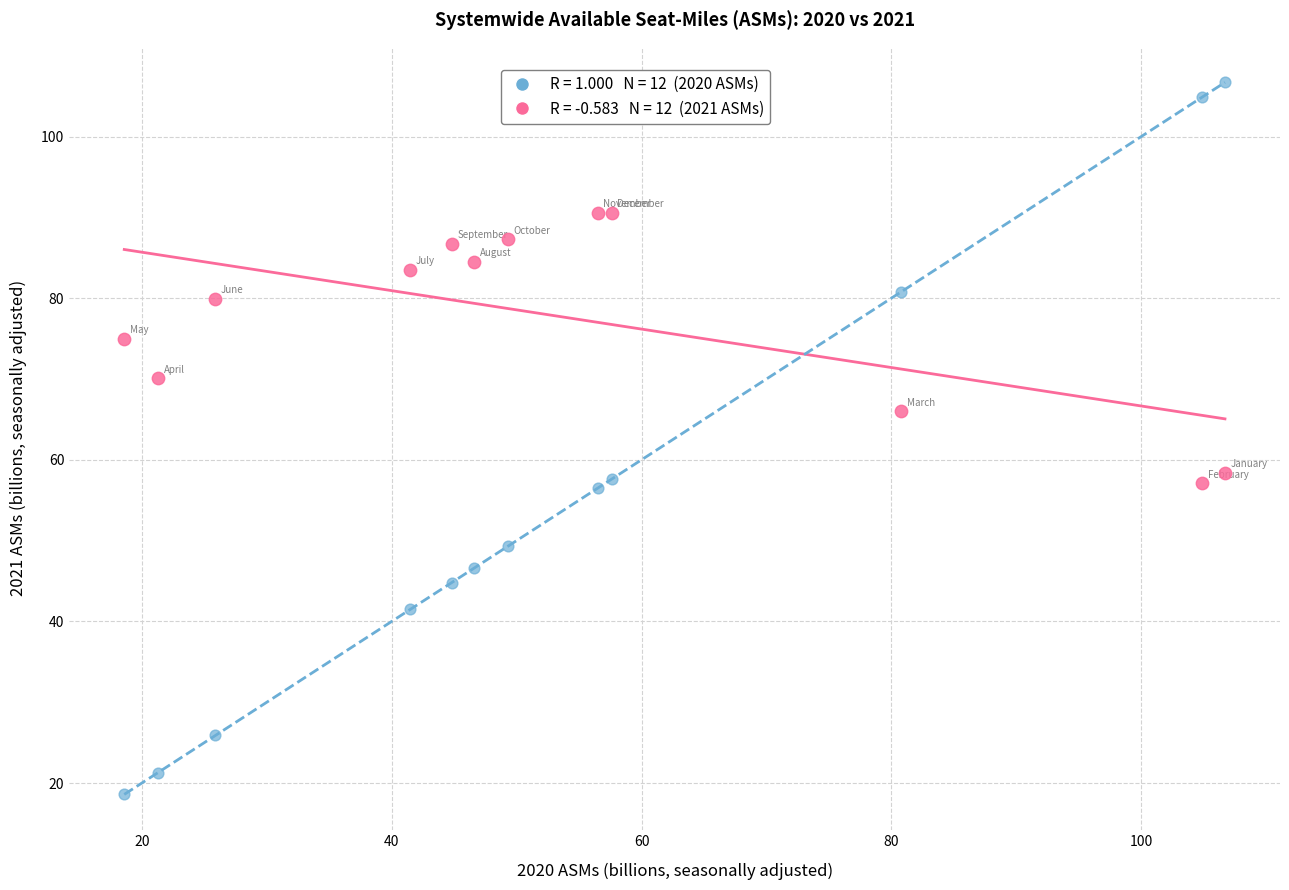

Across all data points, what is the range of Y values (max minus min)?

88.1